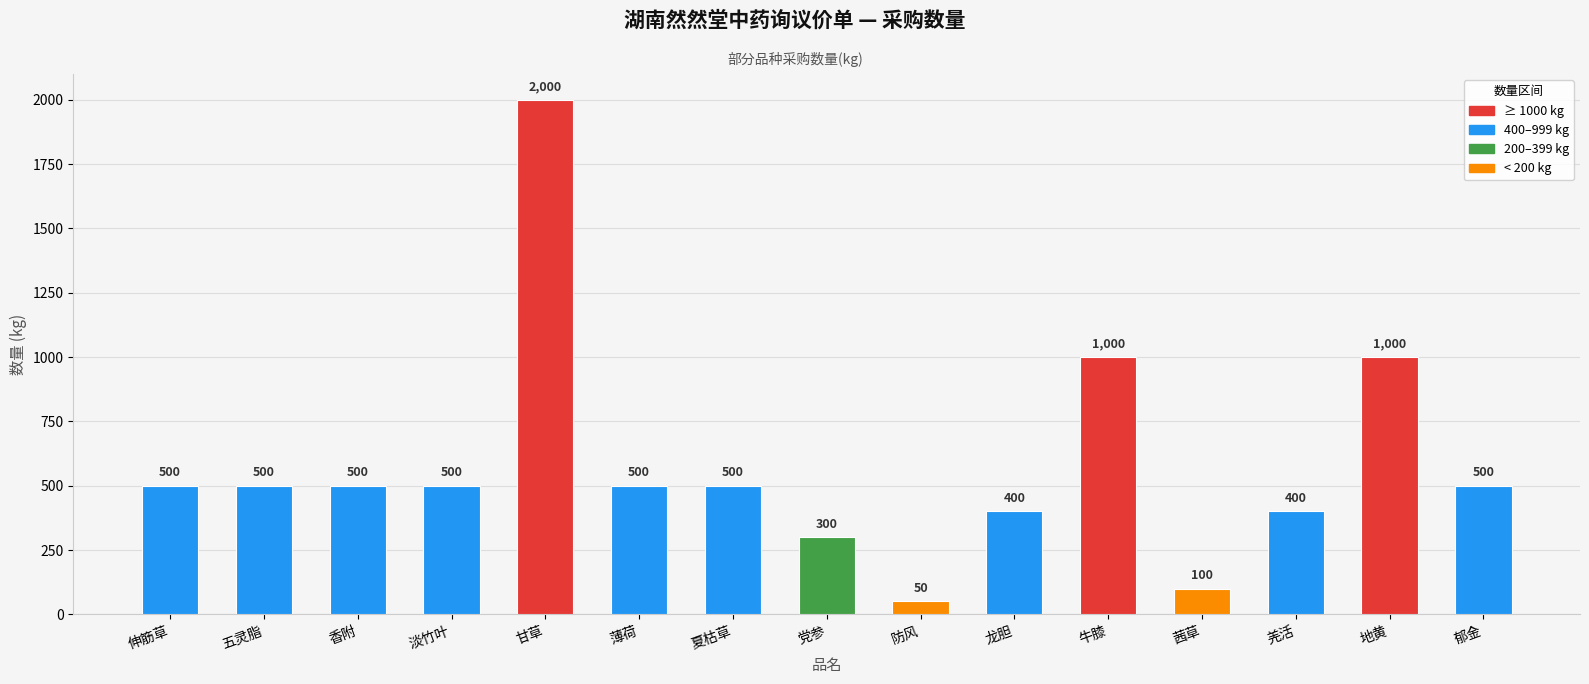

Read the value at 地黄, to the nearest 50.

1000